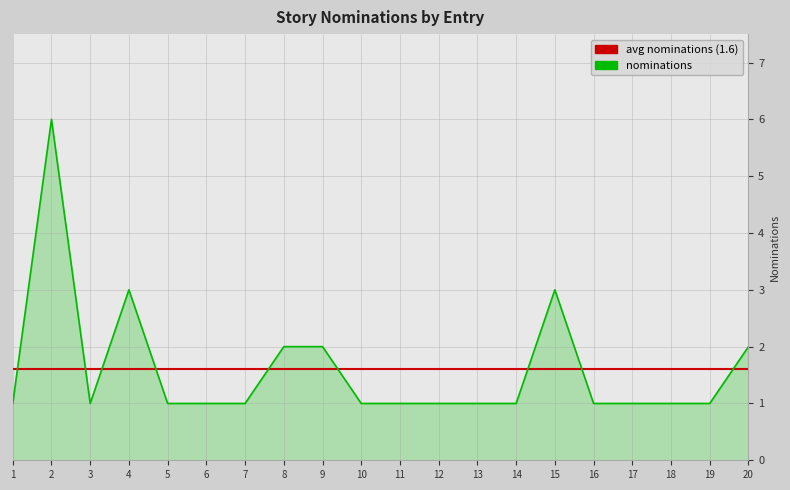

Is it true that avg nominations (1.6) equals 1.6 at 1?

True